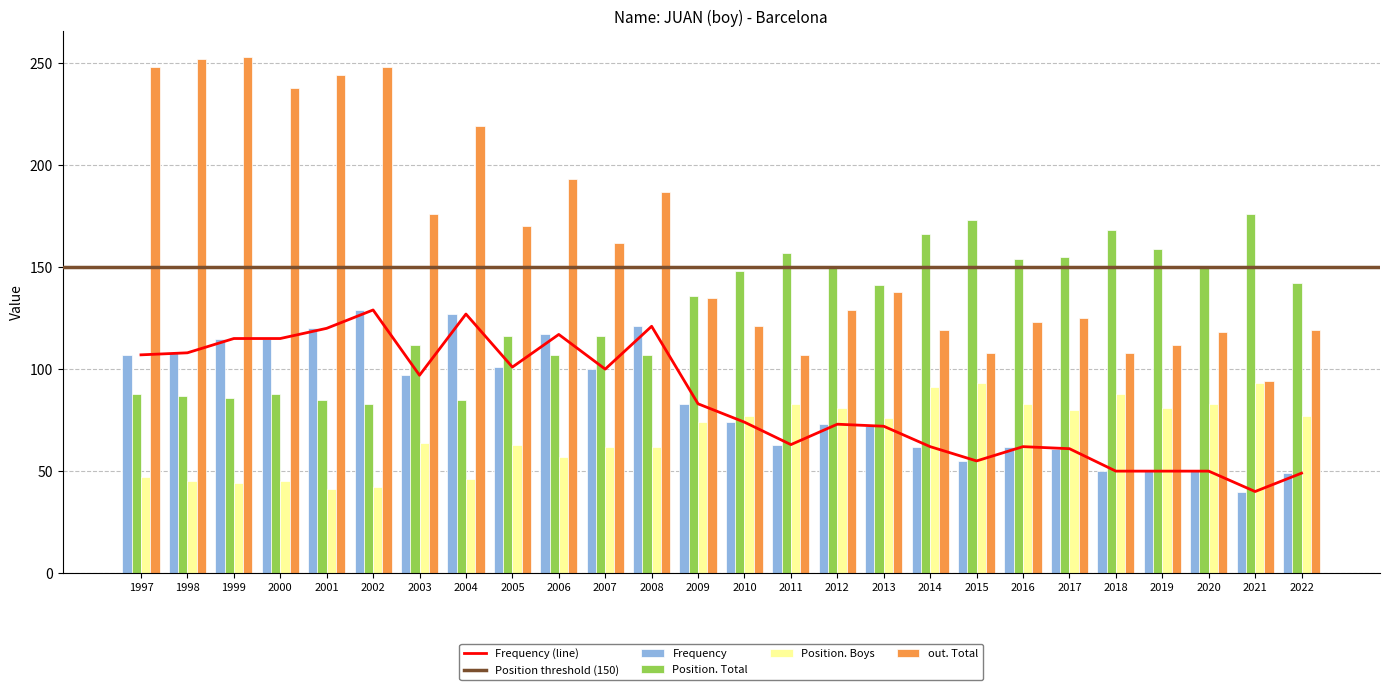

The Position. Total series shows 173 at 2015. True or false?

True